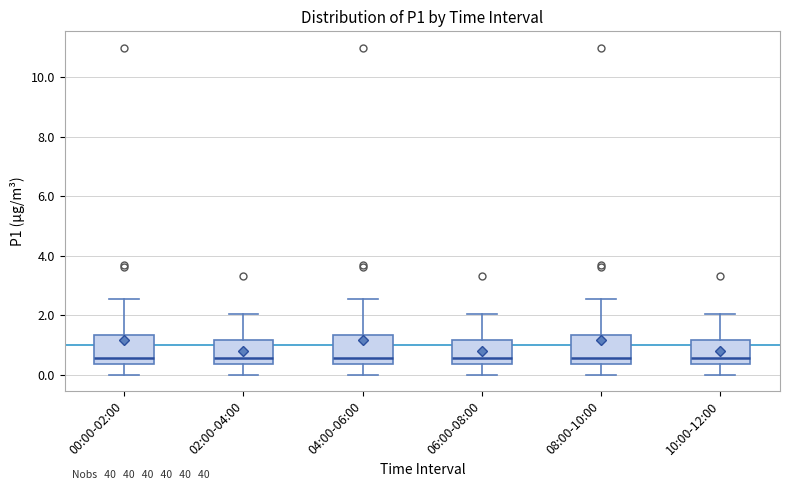

Reading left to right, read every box against the y-axis: the position of its median line, the range the box covers, and the ends of its whiskers. The values are not printed on the chart, so give them approximately, as read against the axis.

00:00-02:00: median 0.6, box 0.4 to 1.4, whiskers 0.0 to 2.6
02:00-04:00: median 0.6, box 0.4 to 1.2, whiskers 0.0 to 2.0
04:00-06:00: median 0.6, box 0.4 to 1.4, whiskers 0.0 to 2.6
06:00-08:00: median 0.6, box 0.4 to 1.2, whiskers 0.0 to 2.0
08:00-10:00: median 0.6, box 0.4 to 1.4, whiskers 0.0 to 2.6
10:00-12:00: median 0.6, box 0.4 to 1.2, whiskers 0.0 to 2.0